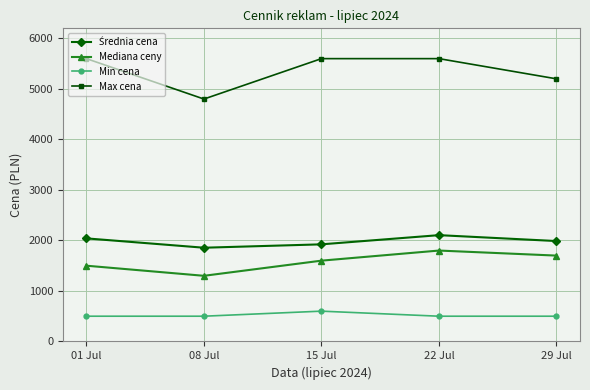

What is the label of the 2nd point from the left?

08 Jul